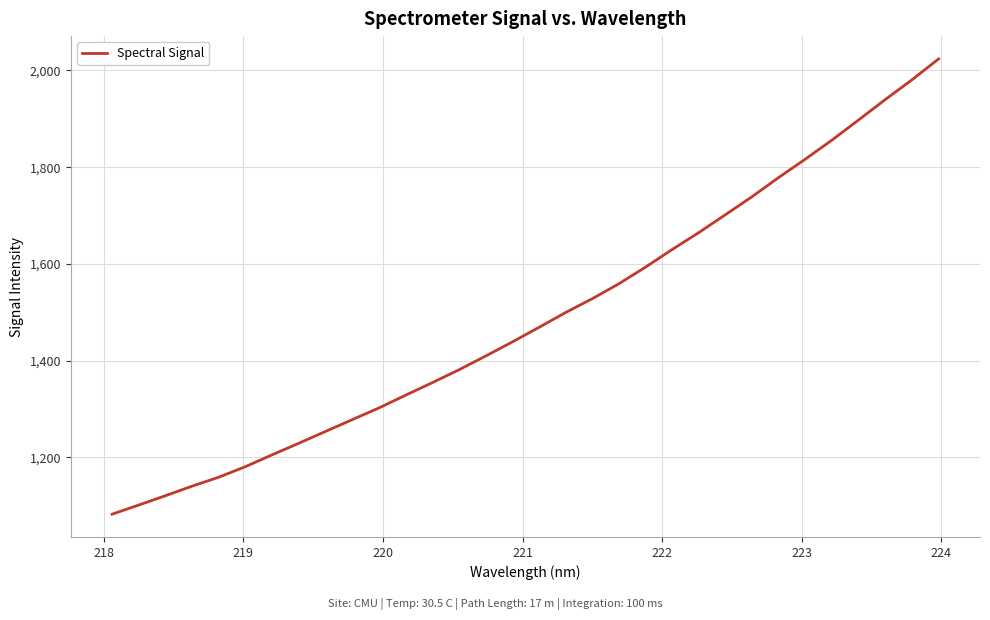

What is the maximum value shown in the chart?

2024.0